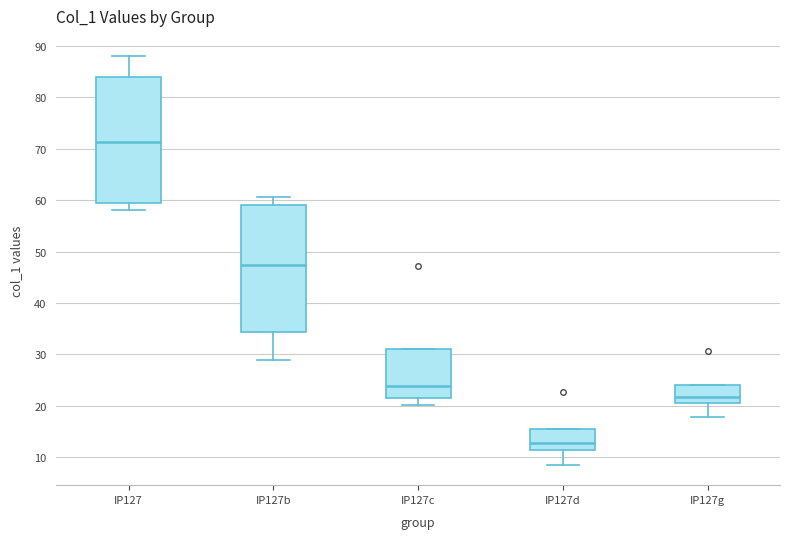

Reading left to right, transcribe this box plot: for each box, give where its median line is, the range the box spans, and where its two whiskers end, as read against the y-axis. The values are not printed on the chart, so give them approximately, as read against the axis.

IP127: median 71, box 60 to 84, whiskers 58 to 88
IP127b: median 47, box 34 to 59, whiskers 29 to 61
IP127c: median 24, box 22 to 31, whiskers 20 to 31
IP127d: median 13, box 11 to 15, whiskers 8 to 15
IP127g: median 22, box 21 to 24, whiskers 18 to 24